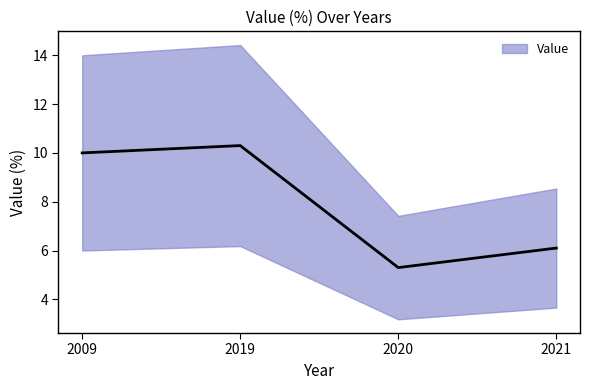

Where does the data first go above 10?

2019